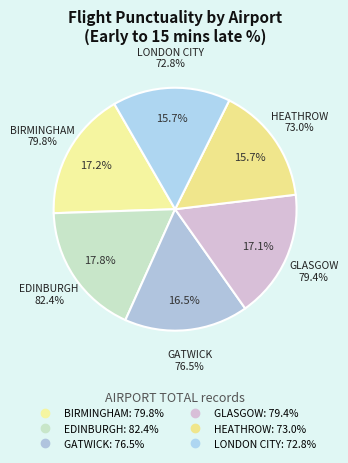

Rank the categories by value from highest to lowest.

EDINBURGH, BIRMINGHAM, GLASGOW, GATWICK, HEATHROW, LONDON CITY